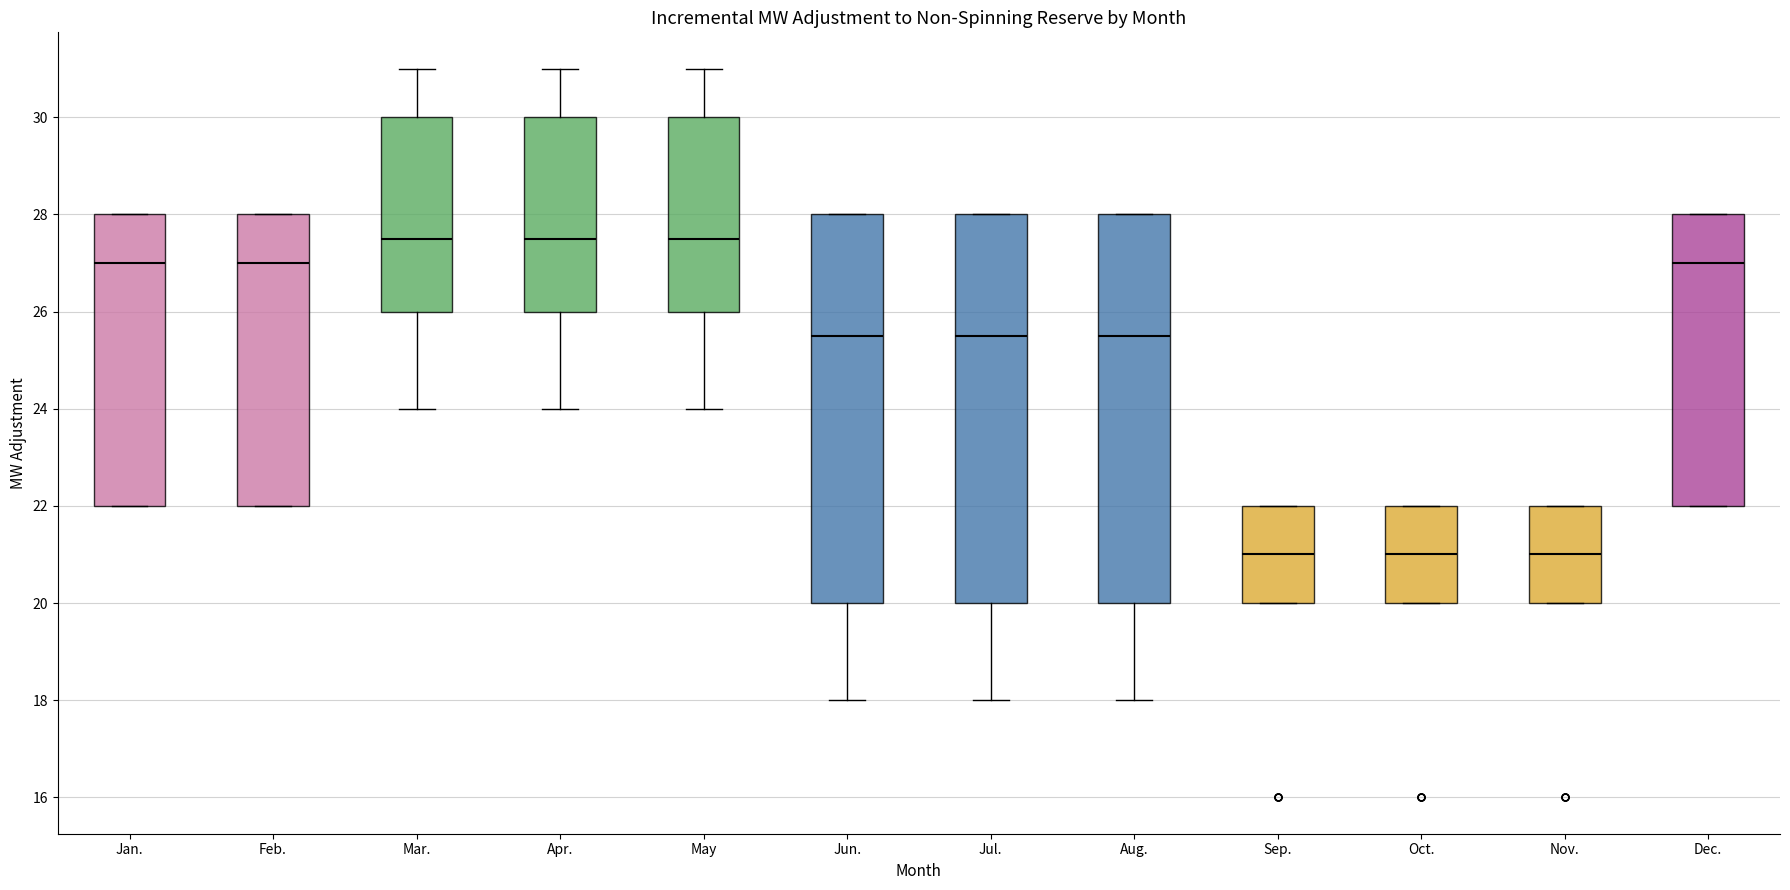

Where does the median line of the box for Mar. sit on the y-axis? The values are not printed on the chart, so give them approximately, as read against the axis.

27.6